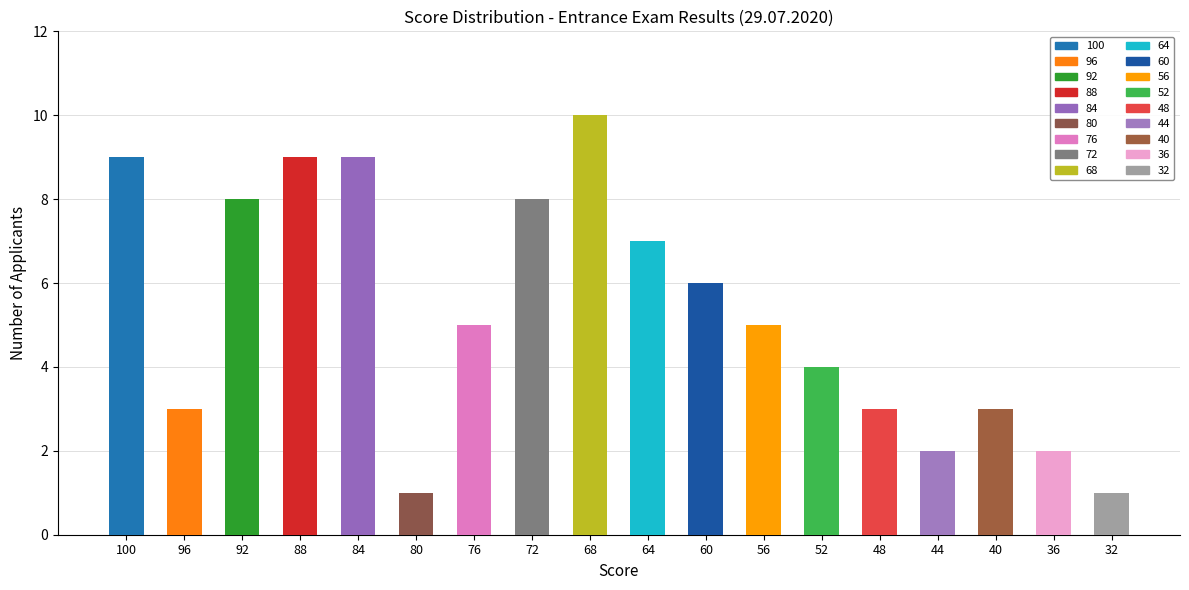

Reading left to right, transcribe all the data shown in this chart.

100=9	96=3	92=8	88=9	84=9	80=1	76=5	72=8	68=10	64=7	60=6	56=5	52=4	48=3	44=2	40=3	36=2	32=1